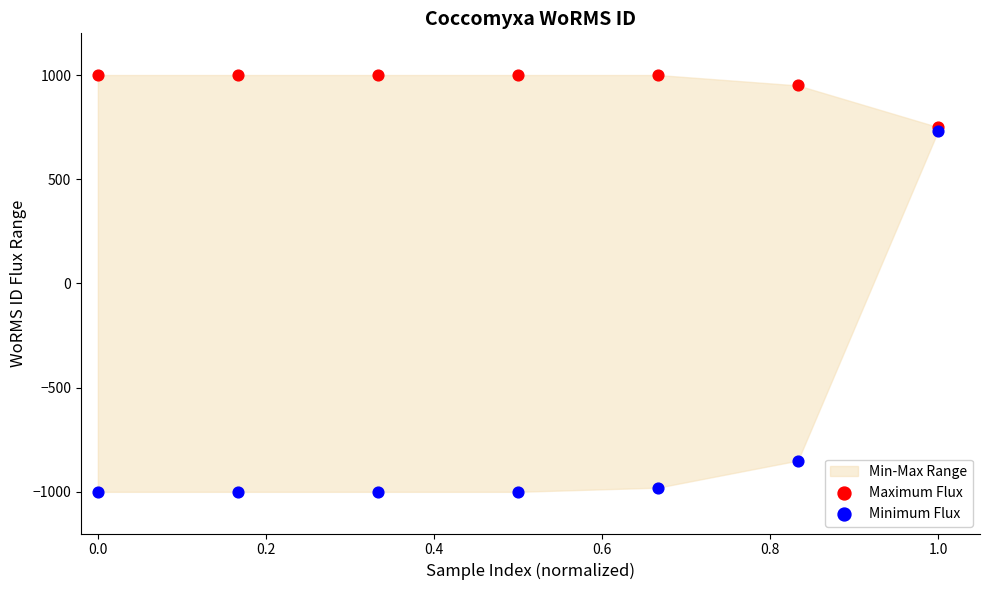

In the Minimum Flux series, what Y value is closest to -135?

-850